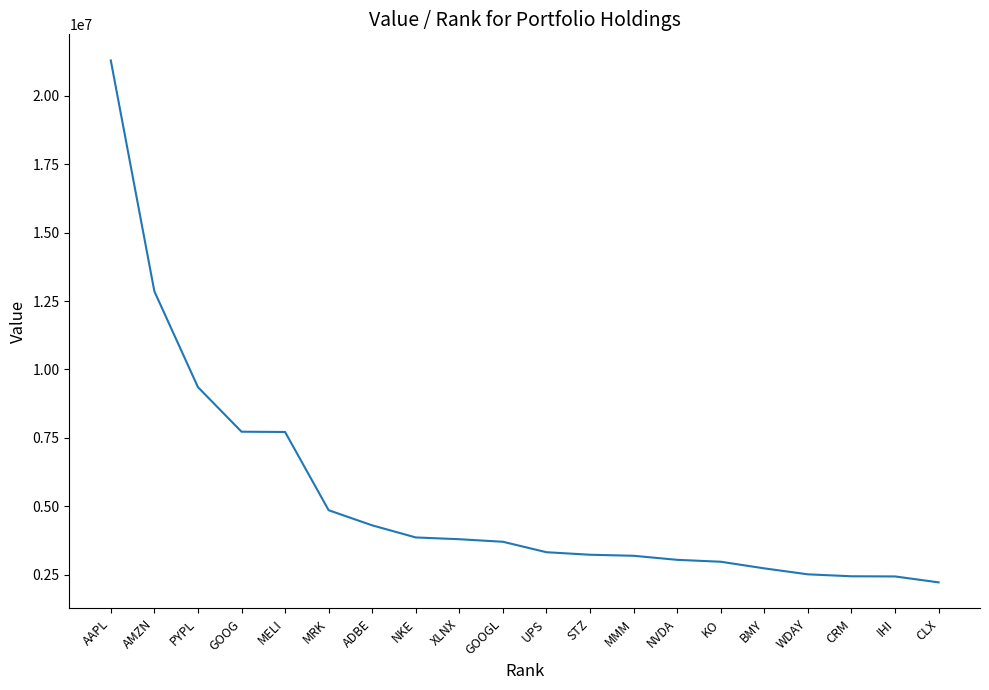

Approximately how many times larger is the value at AAPL compared to MRK?

4.4